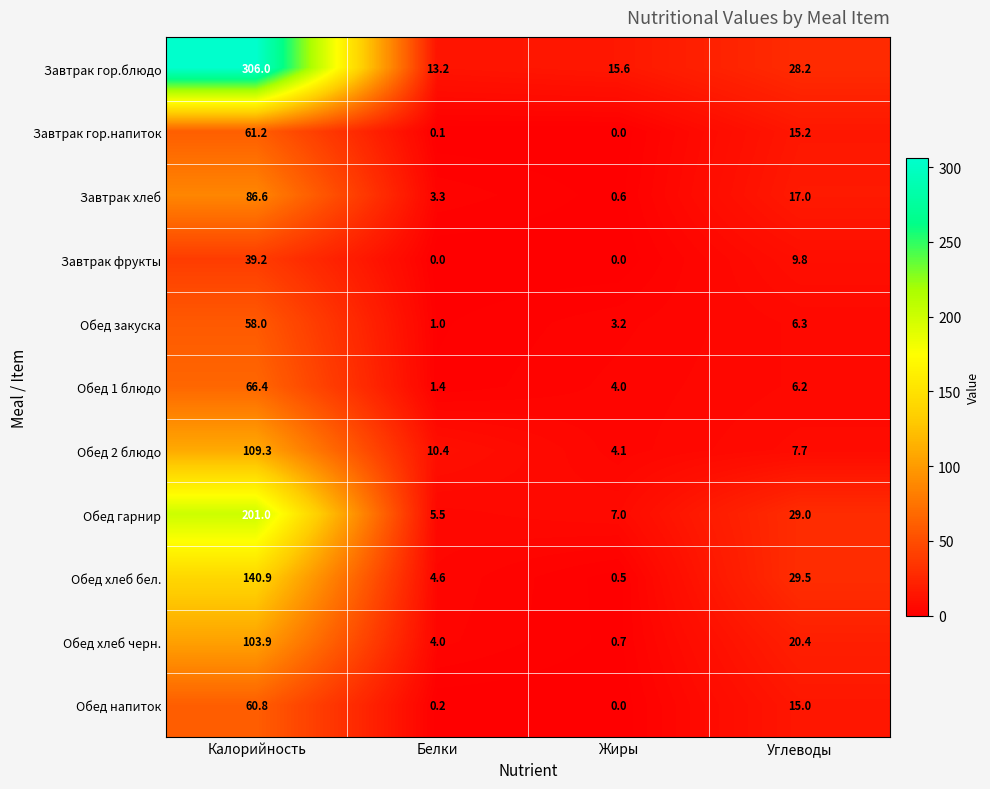

Which series changed the most between Белки and Углеводы?

Обед хлеб бел.